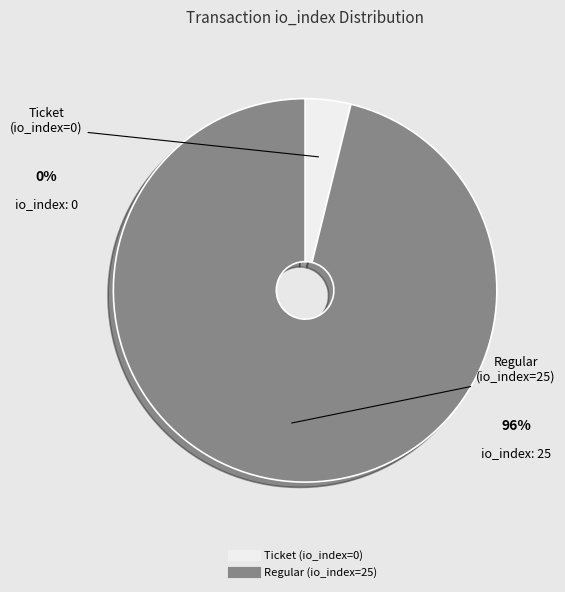

How many slices are in this pie chart?

2